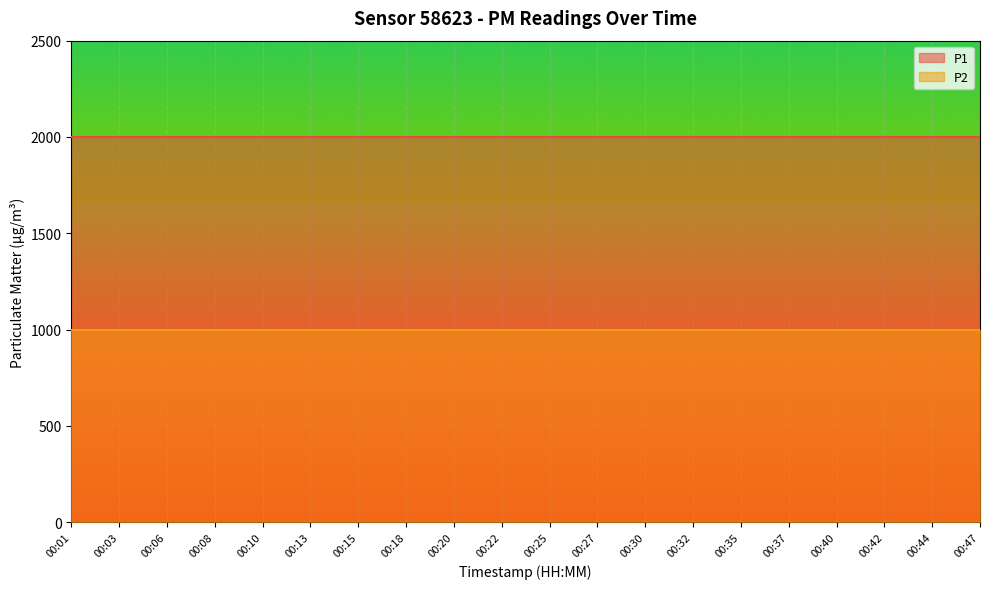

Which series has the largest range (max minus min)?

P1